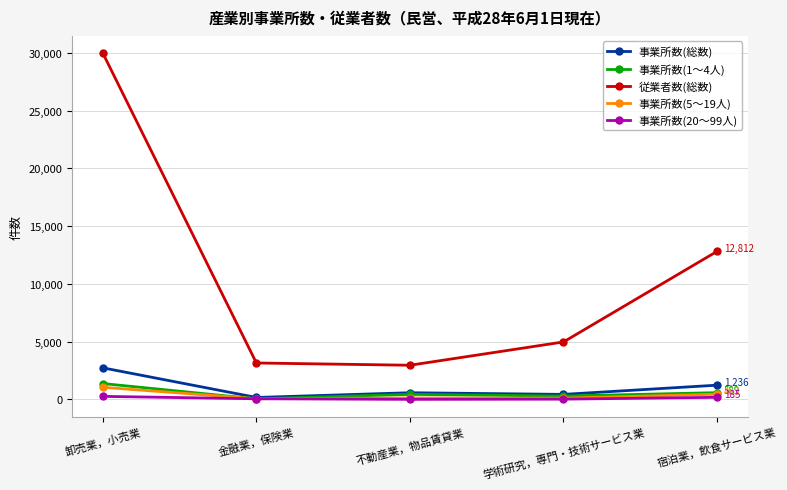

How many values in the 事業所数(1～4人) series are below 440?

2